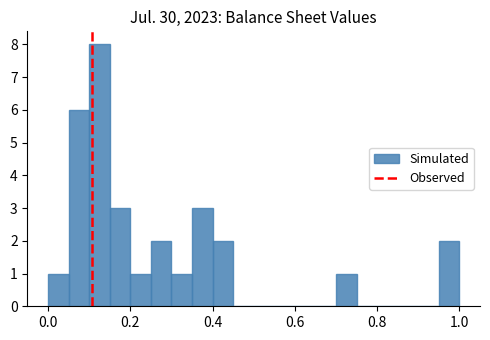

Read against the x-axis, roughly where is the centre of the tallest bar?

0.12